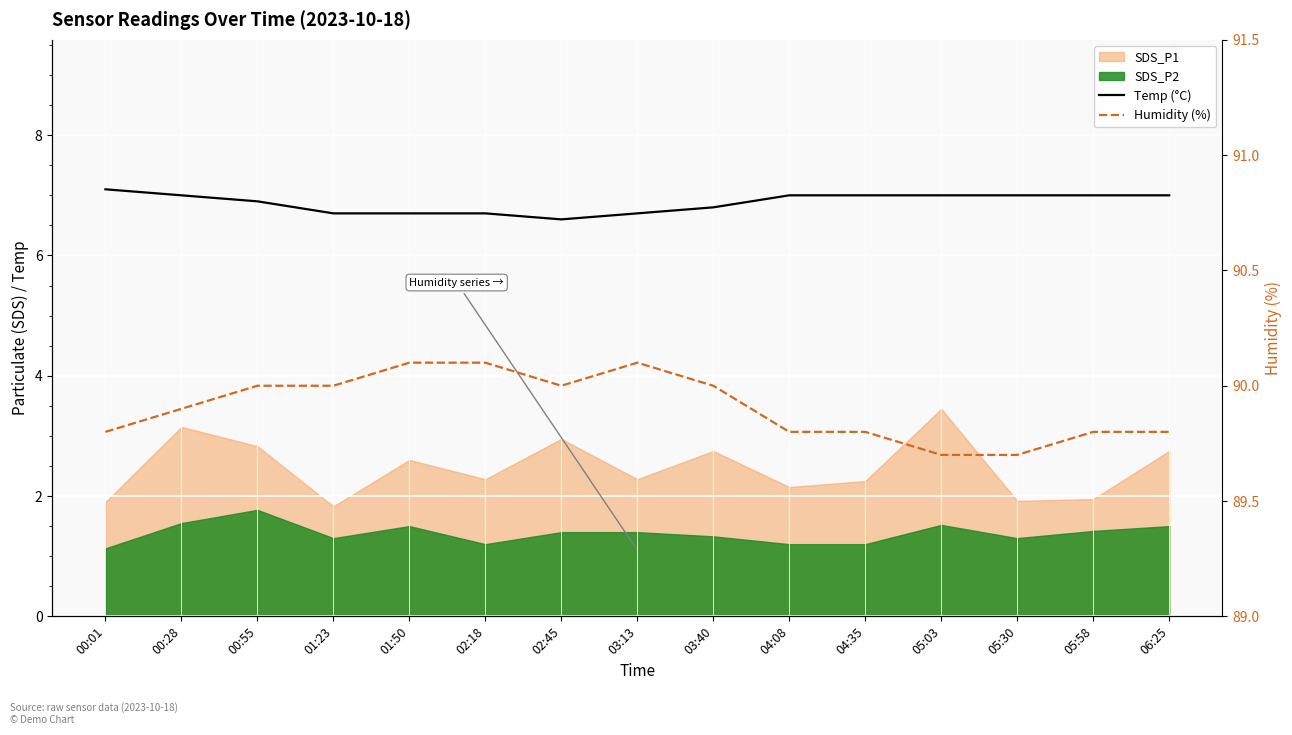

Where is the first local minimum for Humidity (%)?

02:45